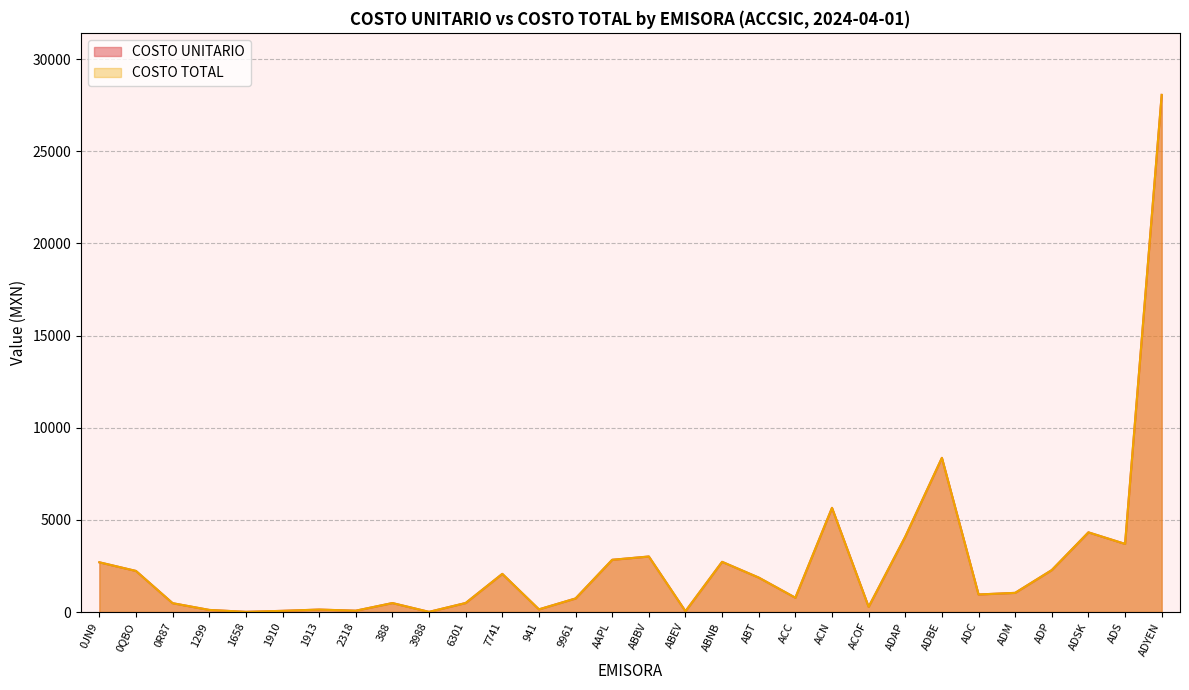

Rank the series at ACOF from lowest to highest value.

COSTO UNITARIO, COSTO TOTAL